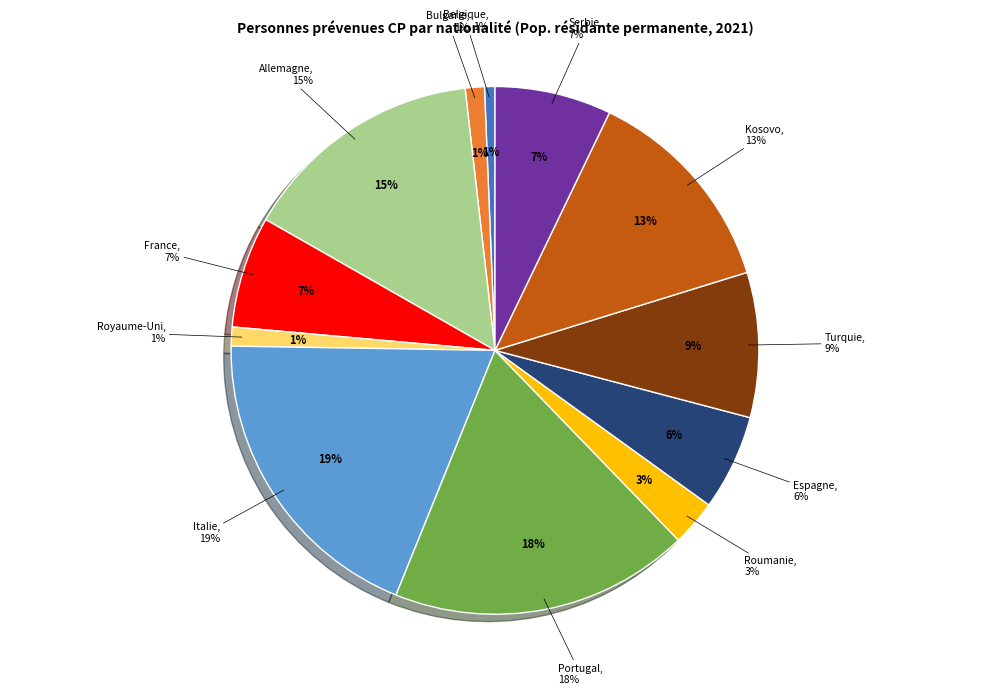

Count the number of slices in the pie.

12